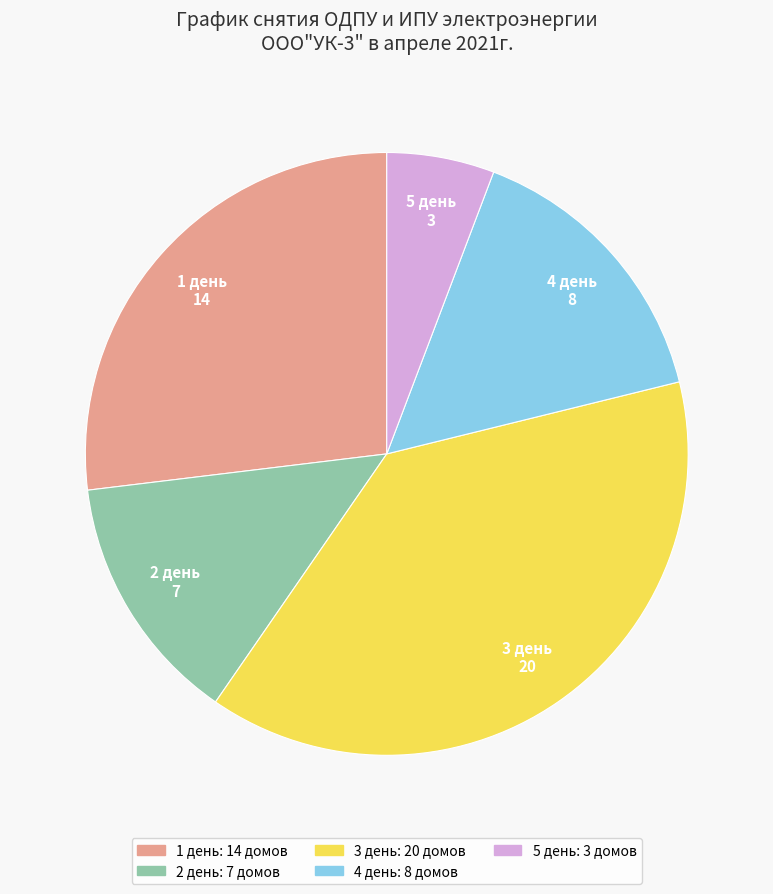

Rank the categories by value from lowest to highest.

5 день, 2 день, 4 день, 1 день, 3 день